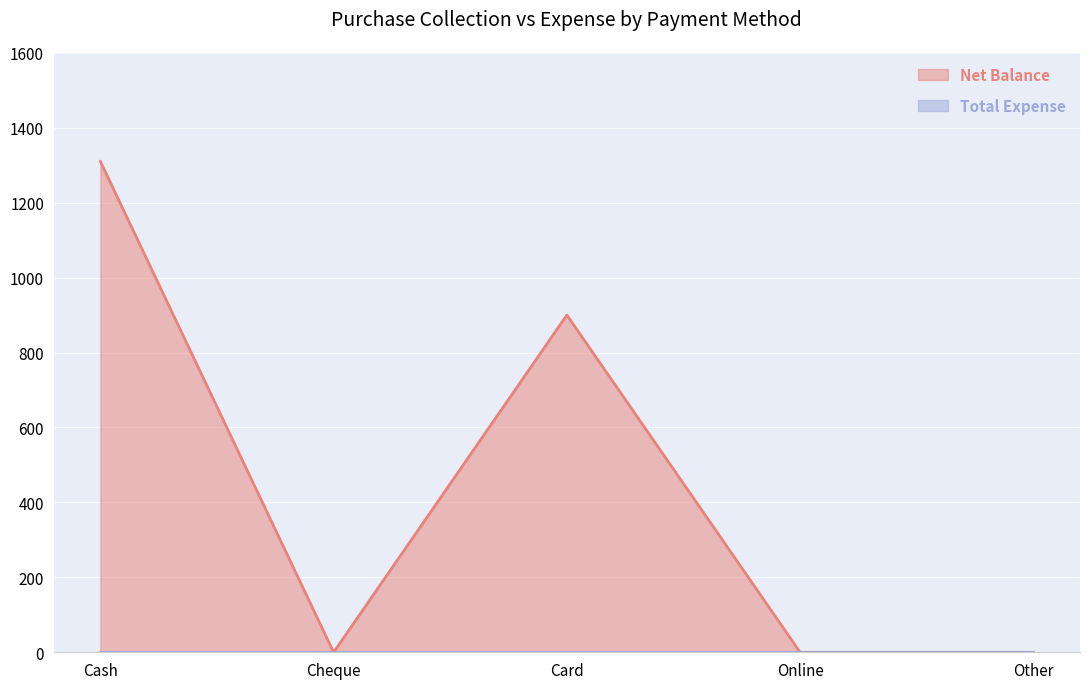

Reading right to left, extract all data points from this chart.

0	0	900	0	1310